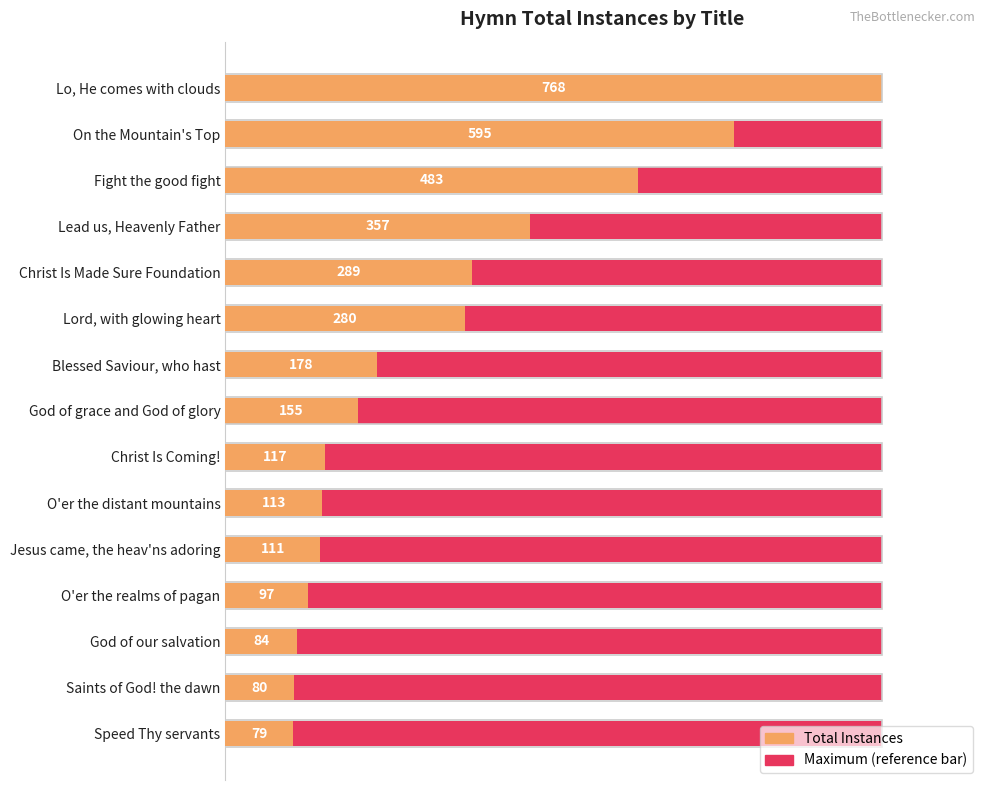

At how many categories does at least one series exceed 561?

2